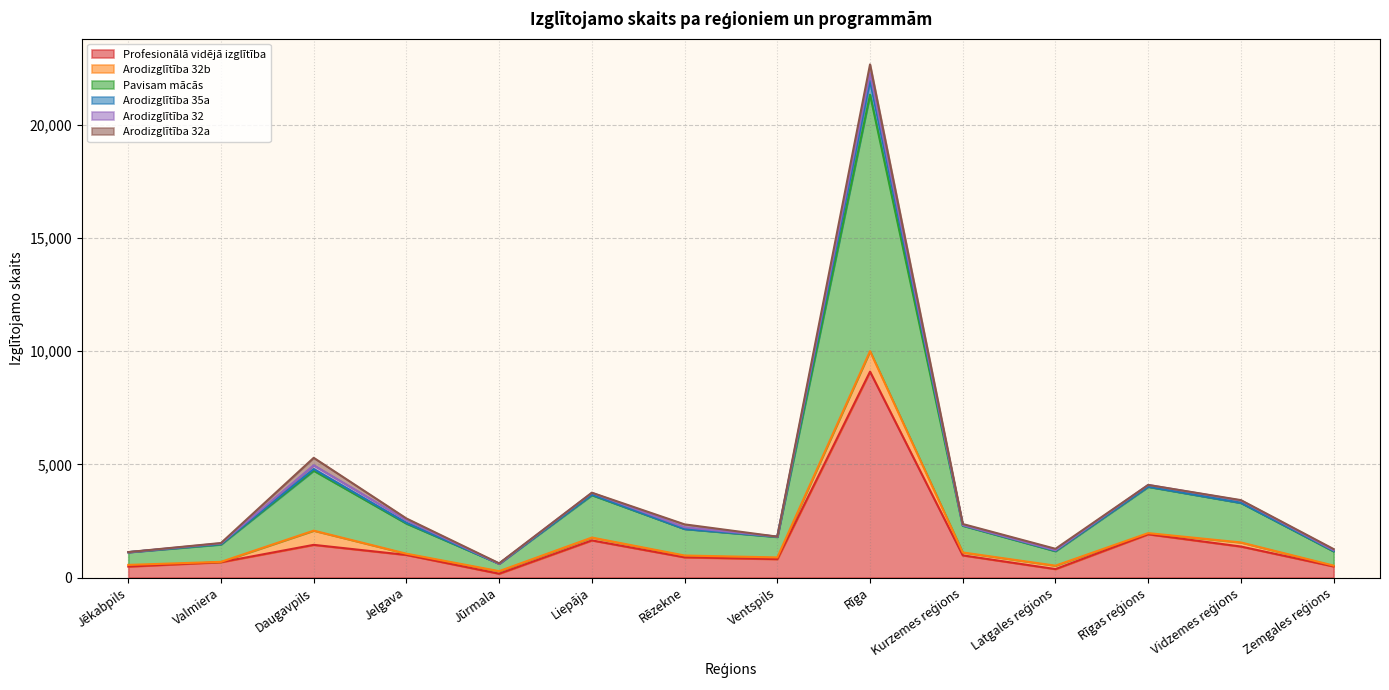

The Profesionālā vidējā izglītība series shows 14700 at Rīga. True or false?

False